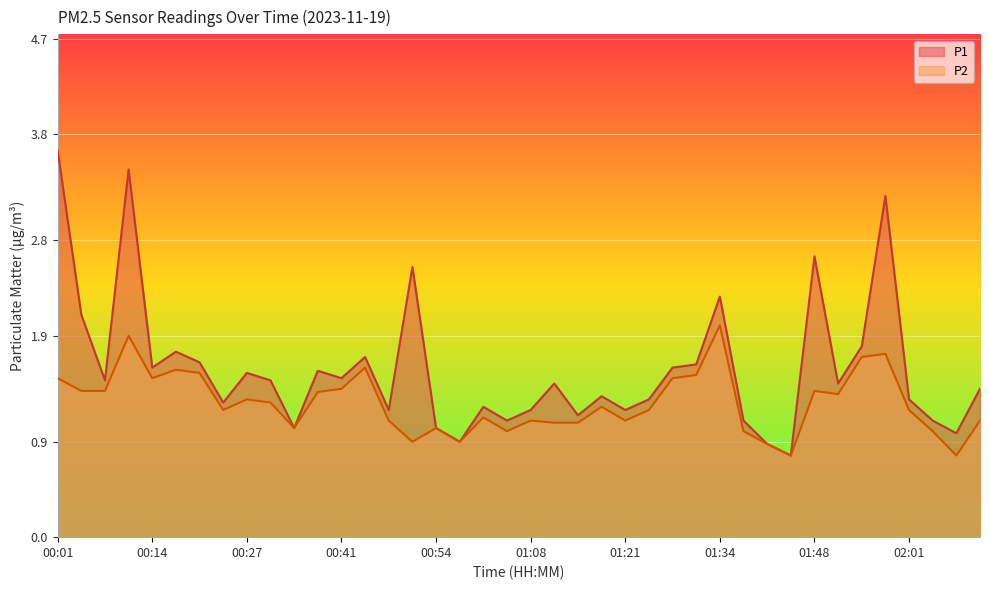

List the series in order of their overall mean, lowest first.

P2, P1